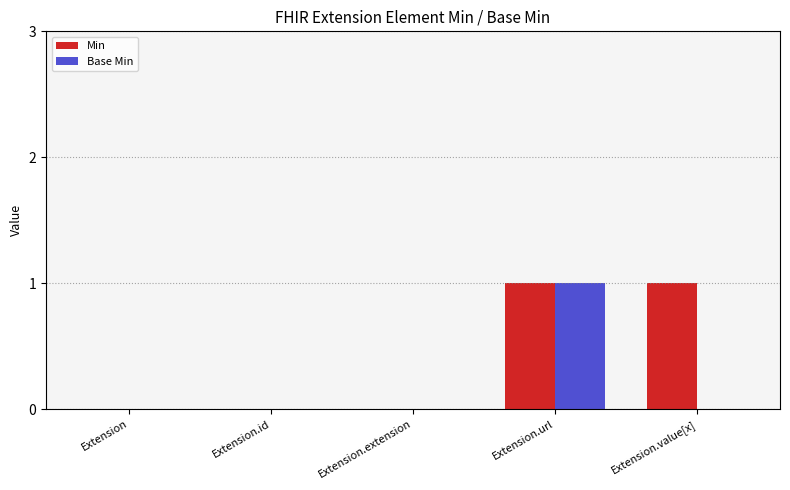

Which series has the largest total across all categories?

Min